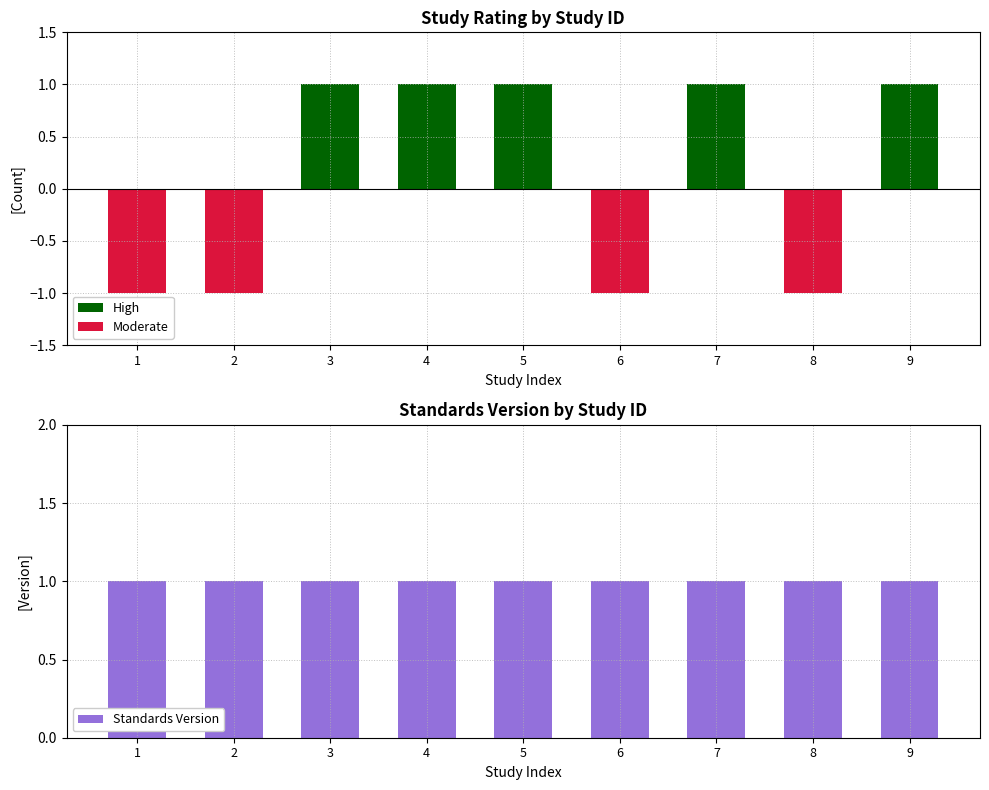

List the series in order of their peak value, lowest first.

Moderate, High, Standards Version